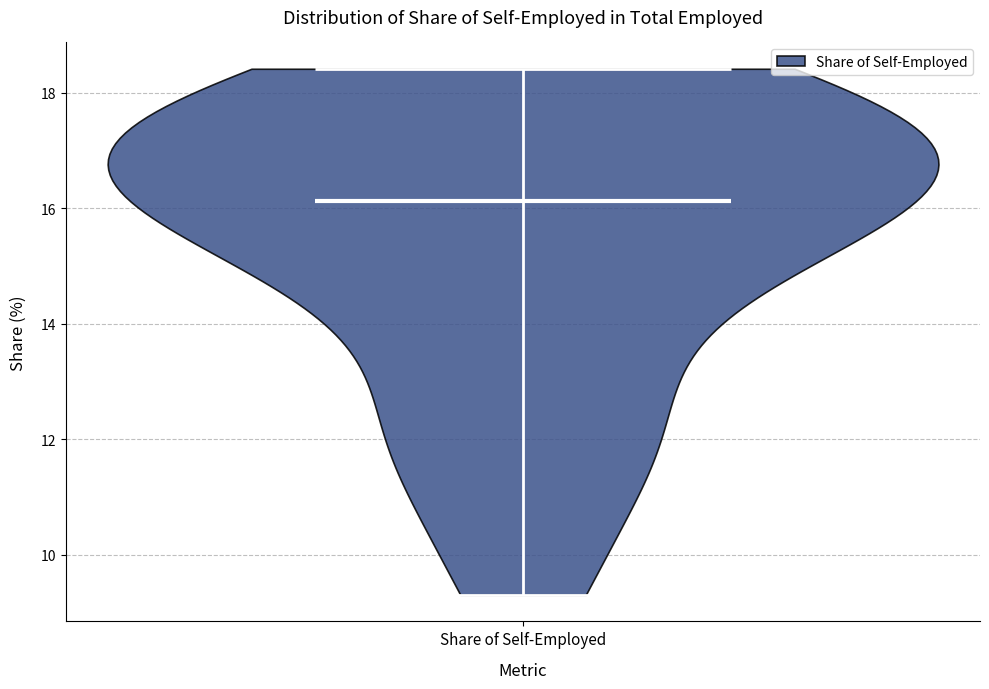

Read this violin plot against the y-axis: where its median line is, and the lowest and highest points the violin reaches. The values are not printed on the chart, so give them approximately, as read against the axis.

median line 16.2, lowest point 9.2, highest point 18.4